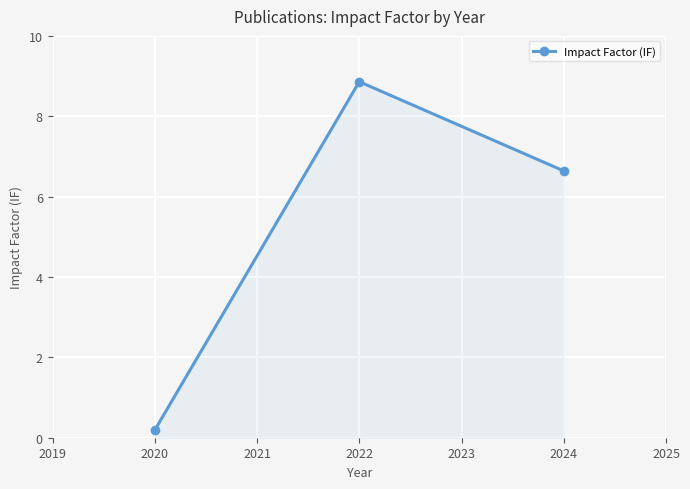

The value at 2024 is 9.7. True or false?

False